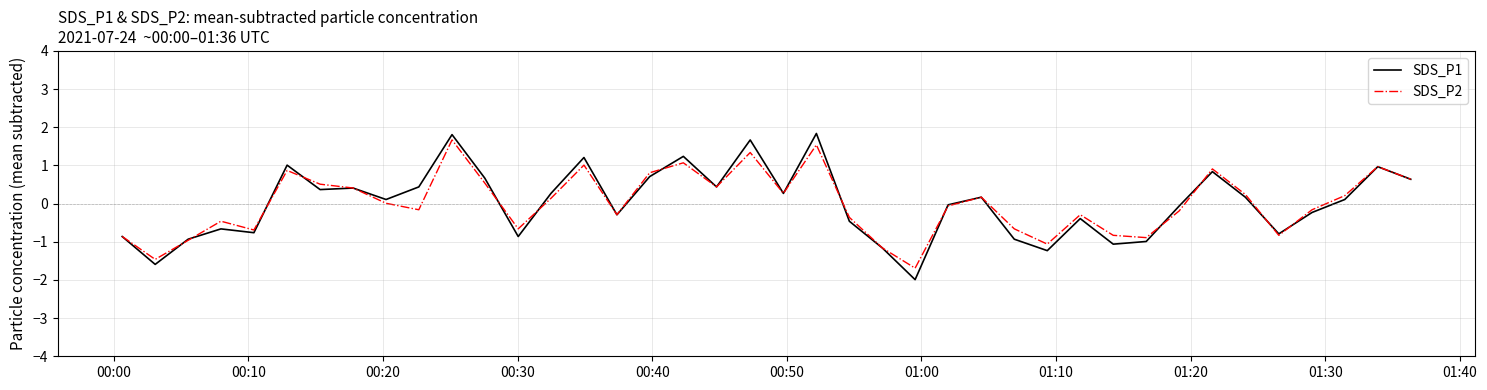

Which series has the largest range (max minus min)?

SDS_P1